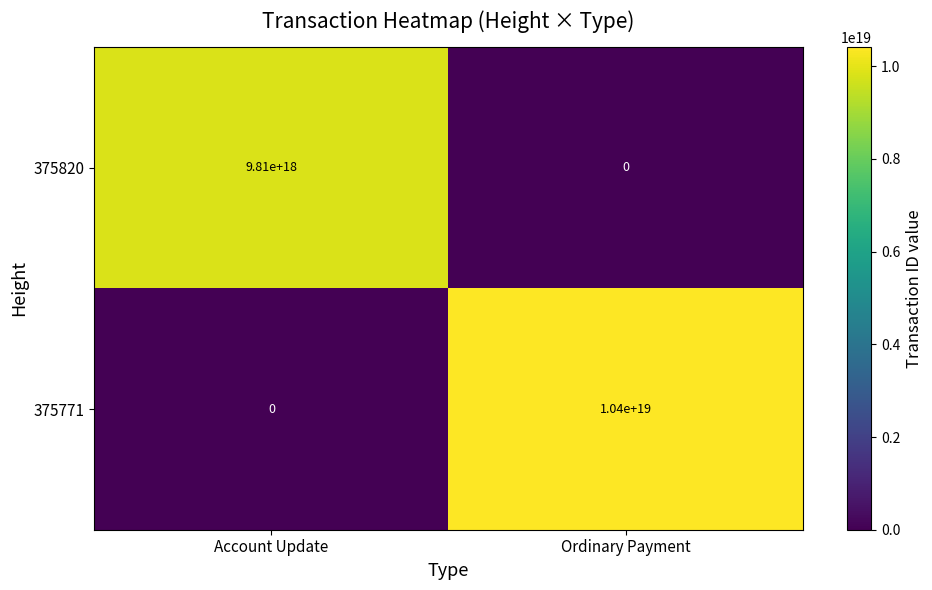

At which category is the sum across all series the highest?

Ordinary Payment